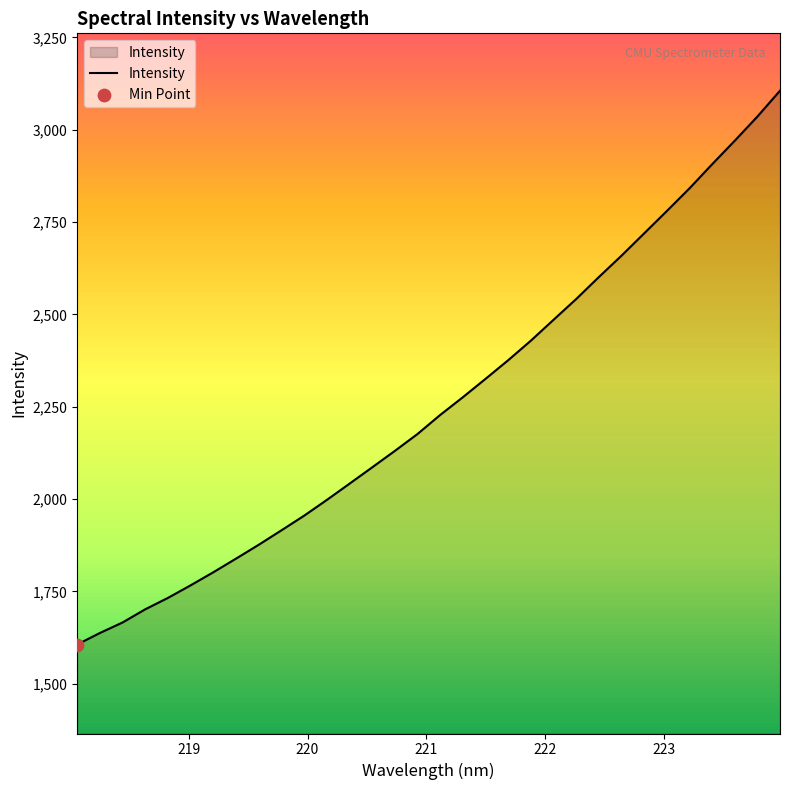

What is the greatest value displayed?

3105.7